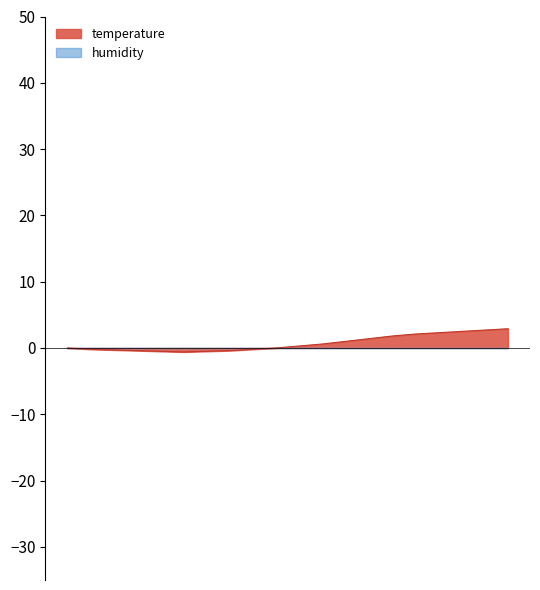

What is the sum of all values?

14.5